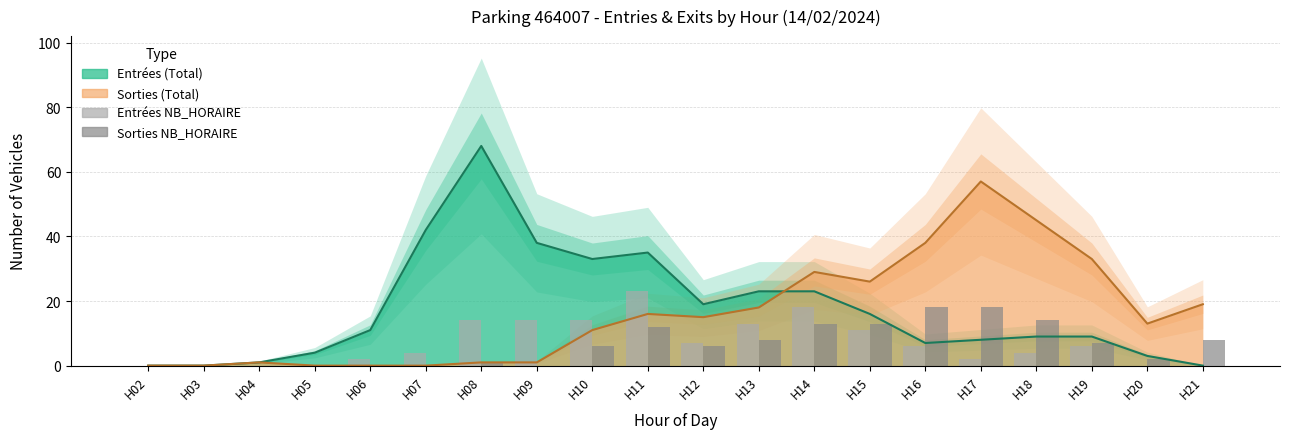

Is the value of Entrées NB_HORAIRE at H19 greater than the value of Sorties NB_HORAIRE at H05?

Yes